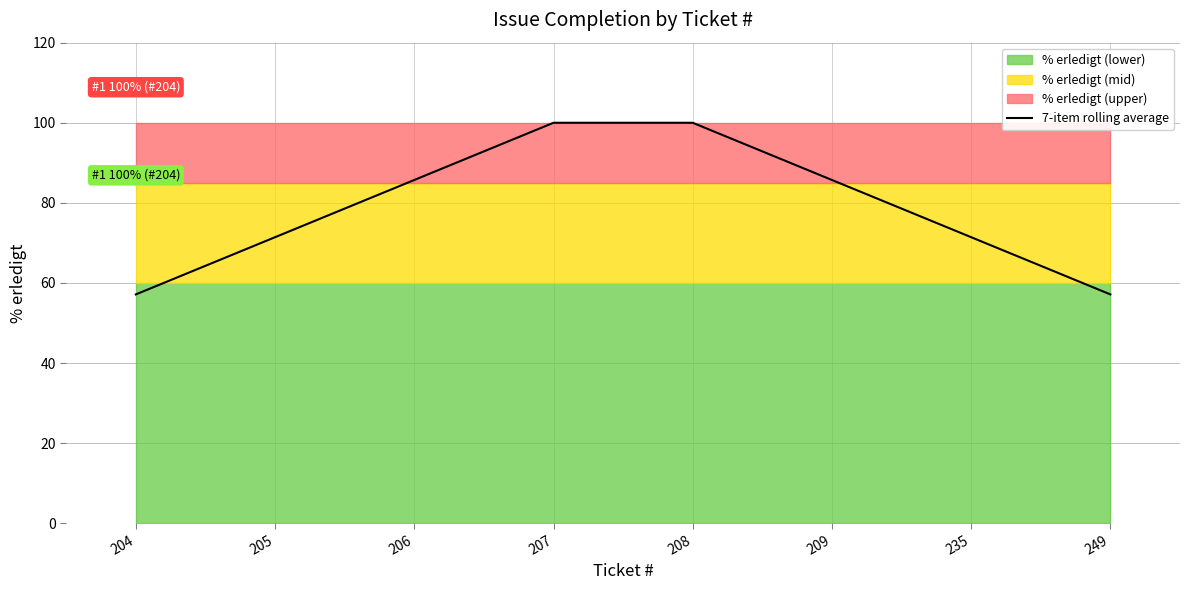

At which category does the chart reach its peak across all series?

207